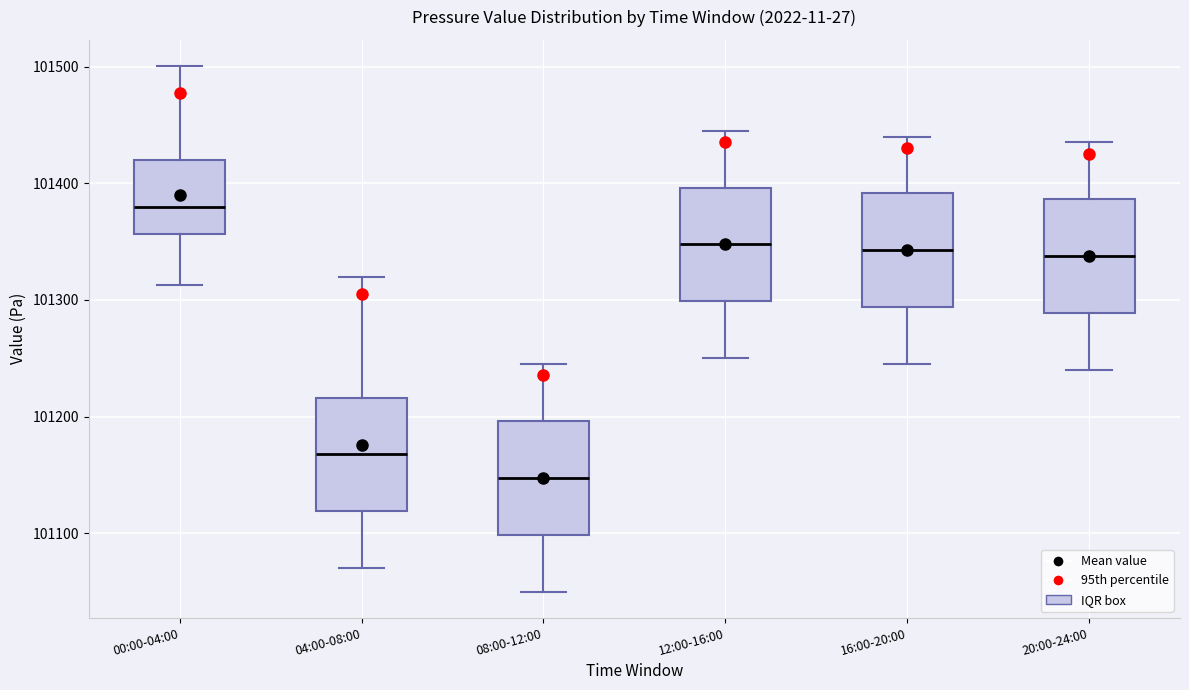

Where does the lower whisker of the box for 20:00-24:00 end on the y-axis? The values are not printed on the chart, so give them approximately, as read against the axis.

101240